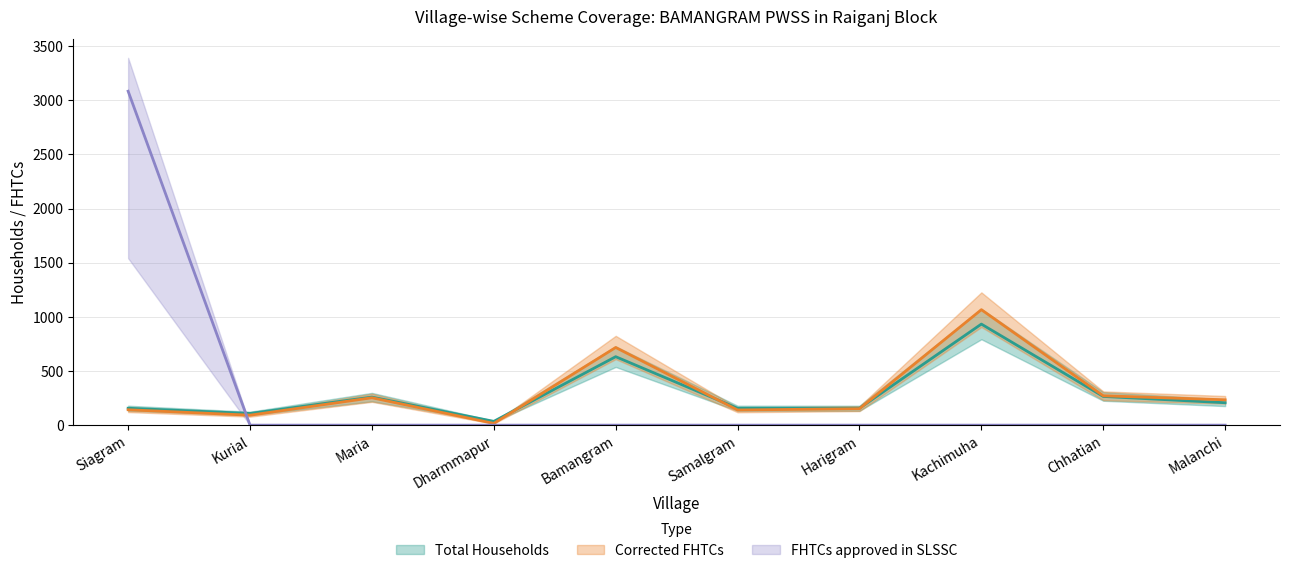

Does the chart have visible grid lines?

Yes